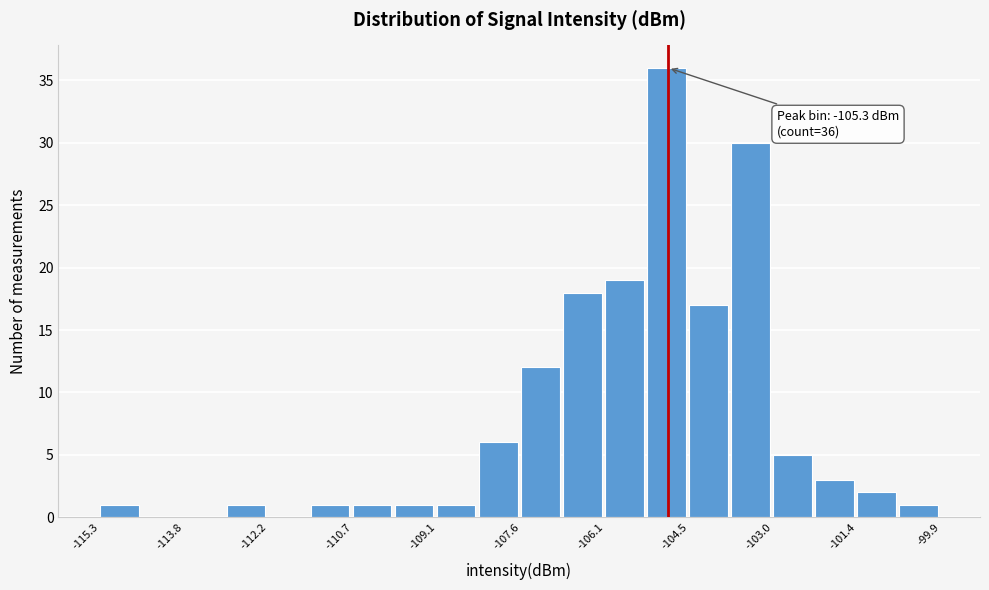

Around what value on the x-axis is the tallest bar? Give the approximate position of its centre, as read against the axis.

-105.0